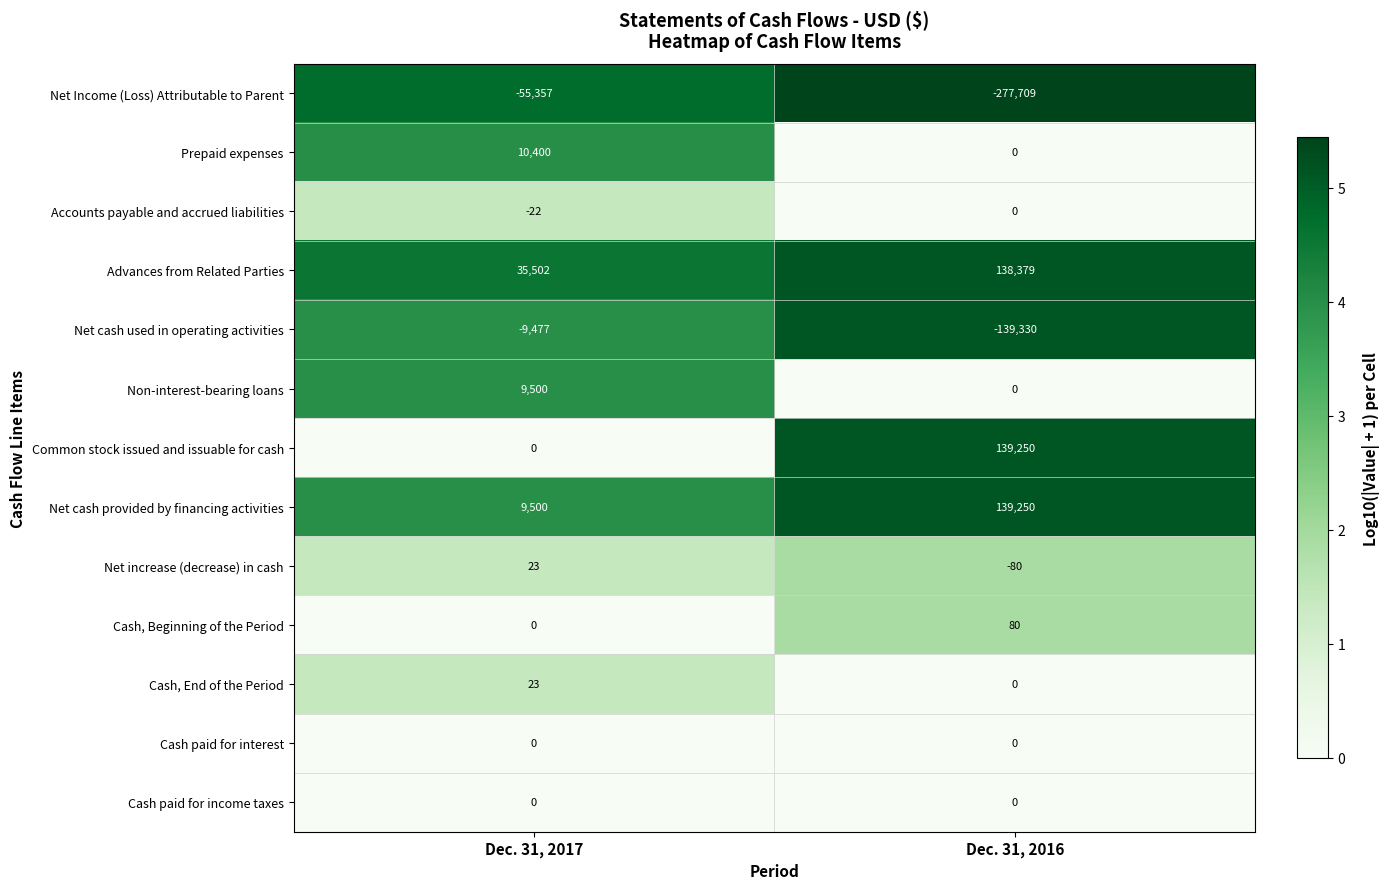

At which label is Net cash used in operating activities closest to -74403?

Dec. 31, 2017